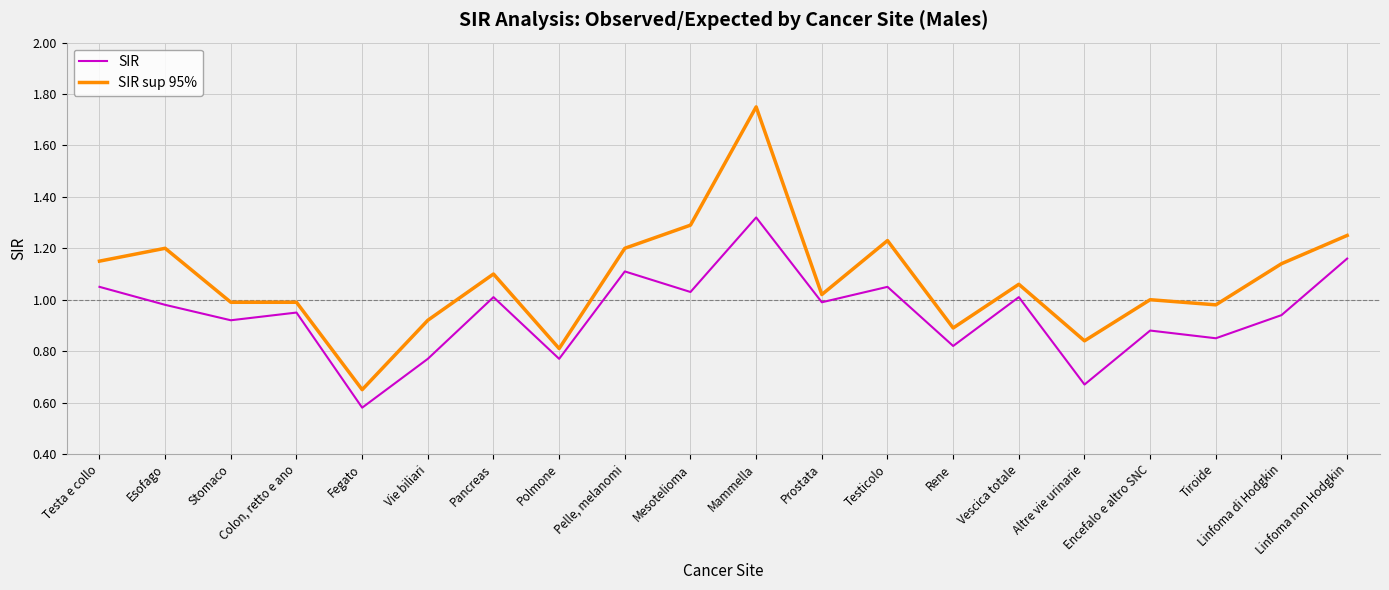

At how many categories does at least one series exceed 0?

20